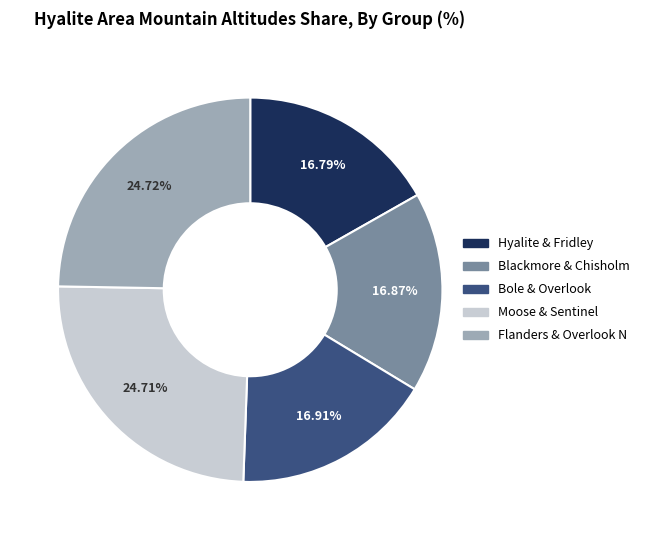

Is there a majority slice in this chart?

No